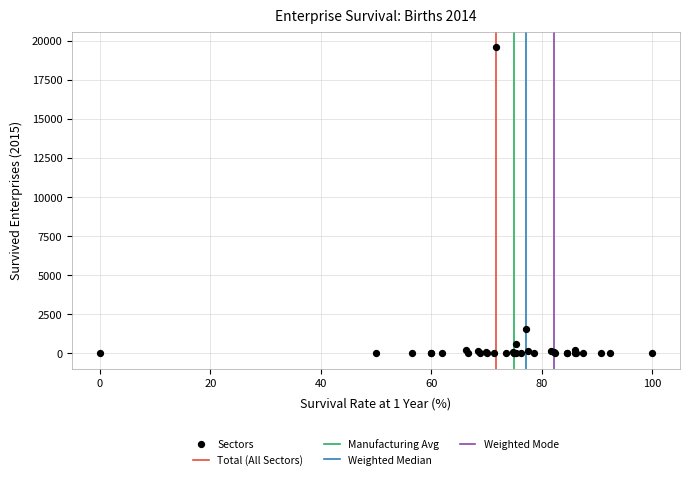

What Y value in the scatter plot is closest to 9799?

1570